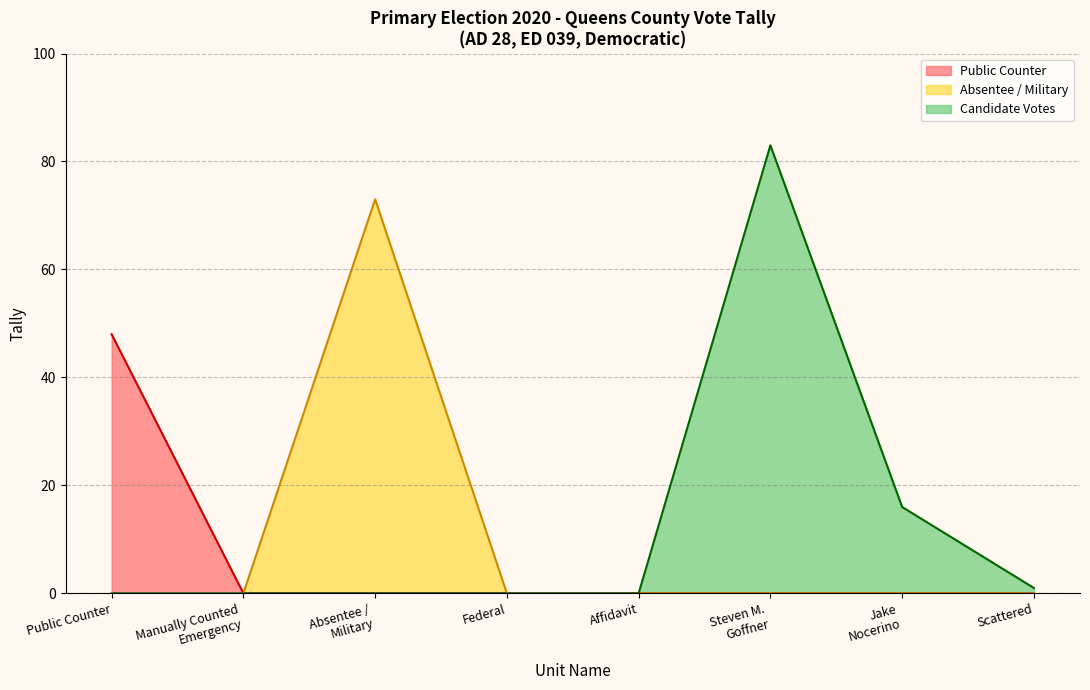

Is it true that Candidate Votes equals 0 at Public Counter?

True